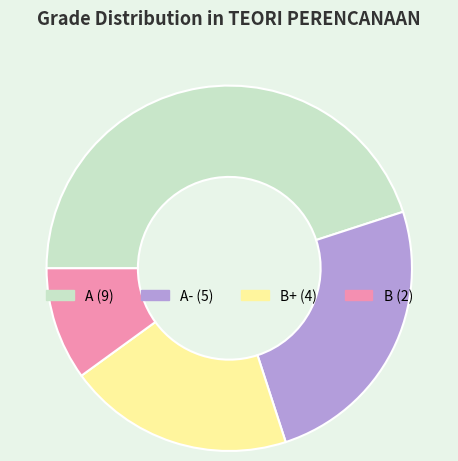

Is there any slice that represents more than half of the pie?

No